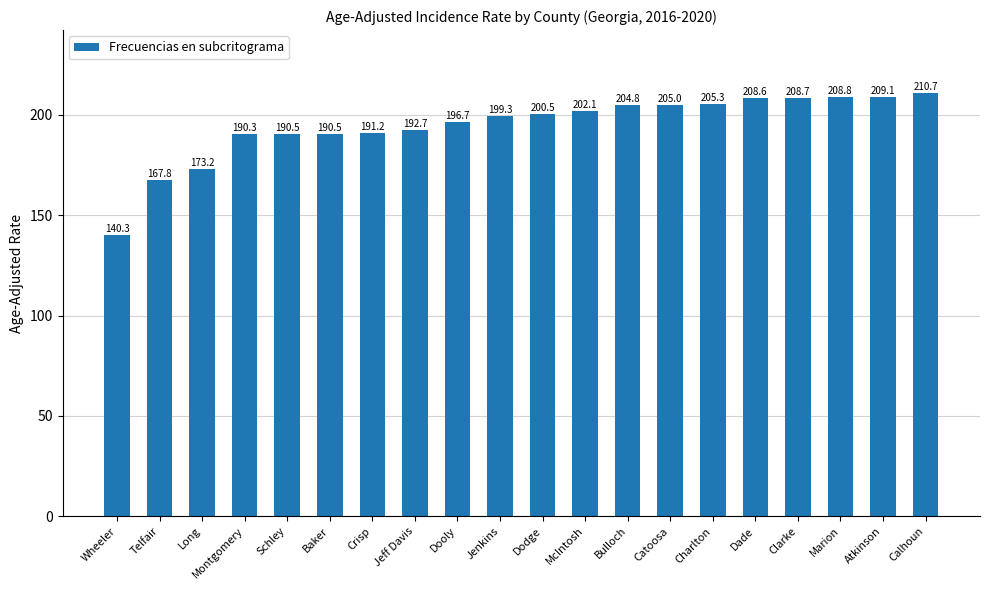

Is it true that the value at Atkinson is 97.0?

False